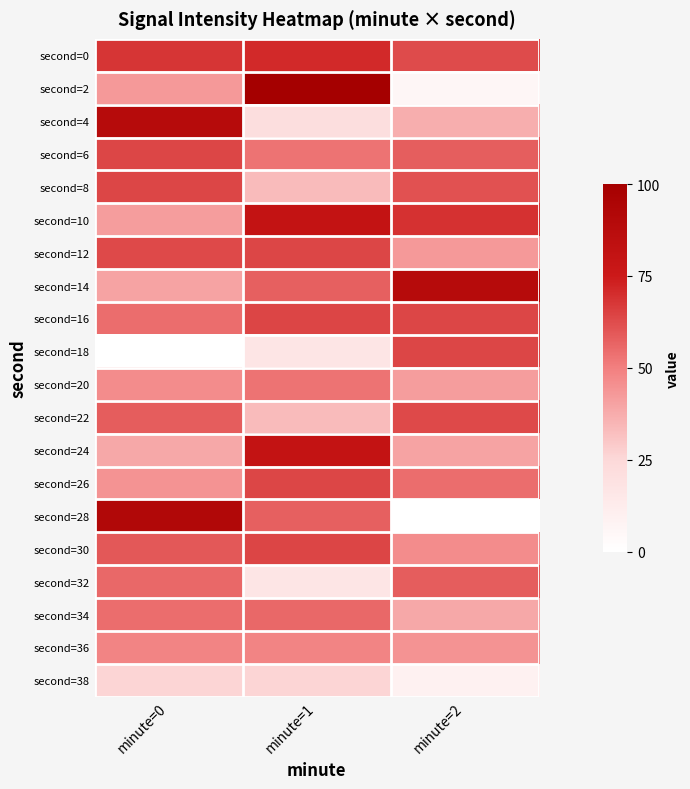

What is the difference between the highest and lowest values at minute=0?

91.8